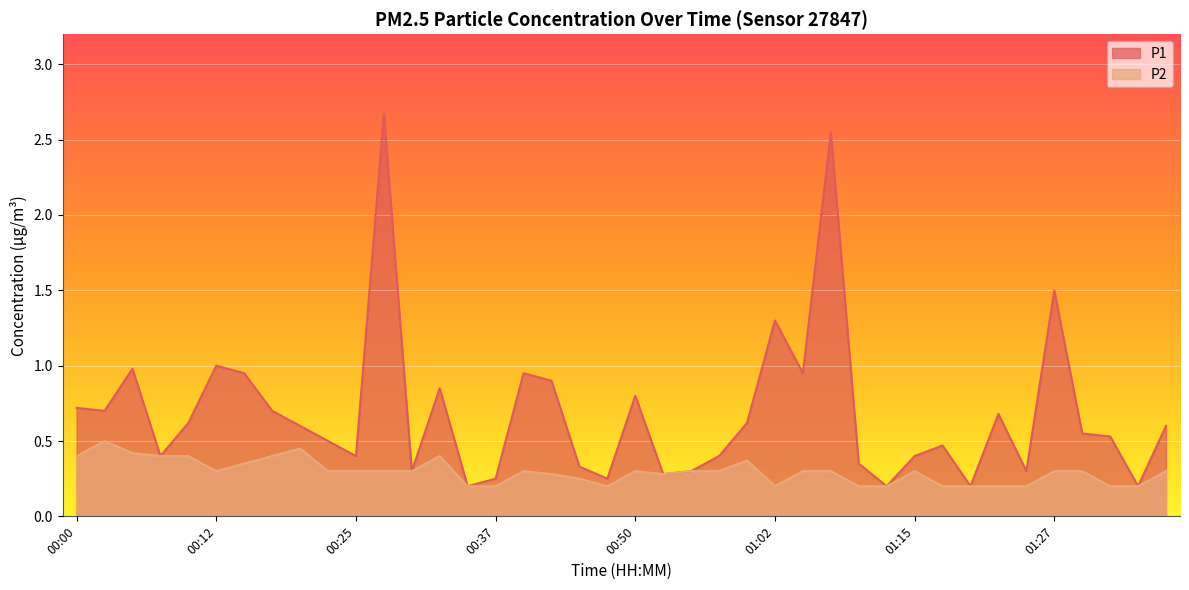

What is the total value across all series at 00:15?

1.3